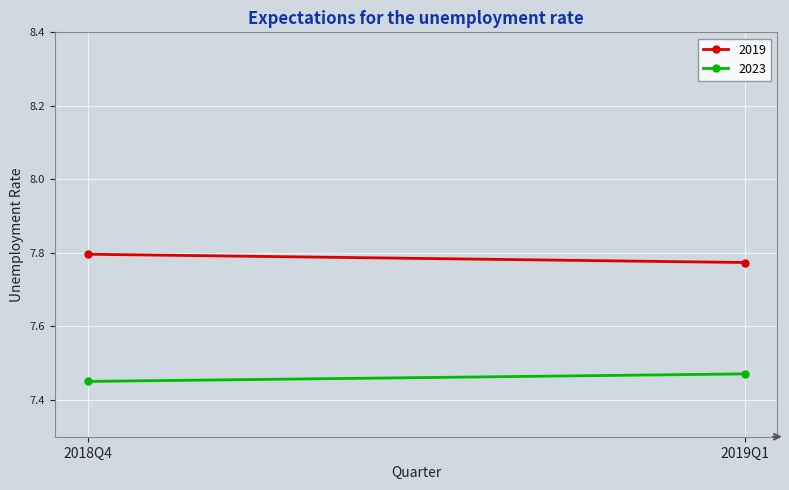

At which label does 2019 reach its minimum?

2019Q1